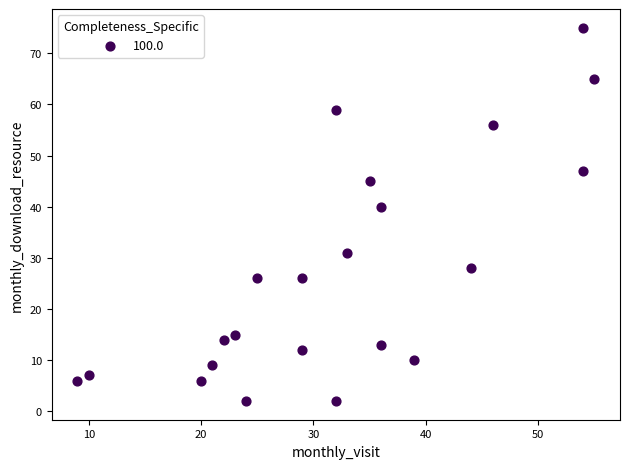

What Y value in the scatter plot is closest to 38?

40